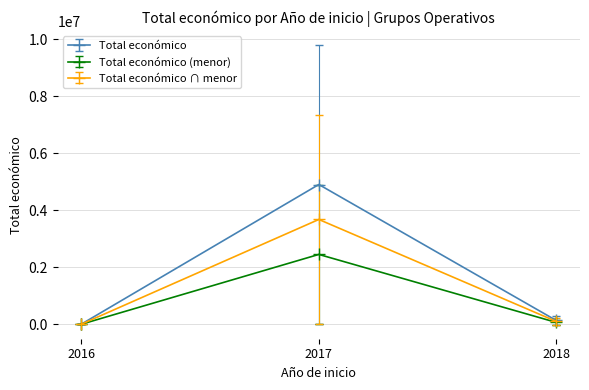

What is the greatest value displayed?

4902569.5